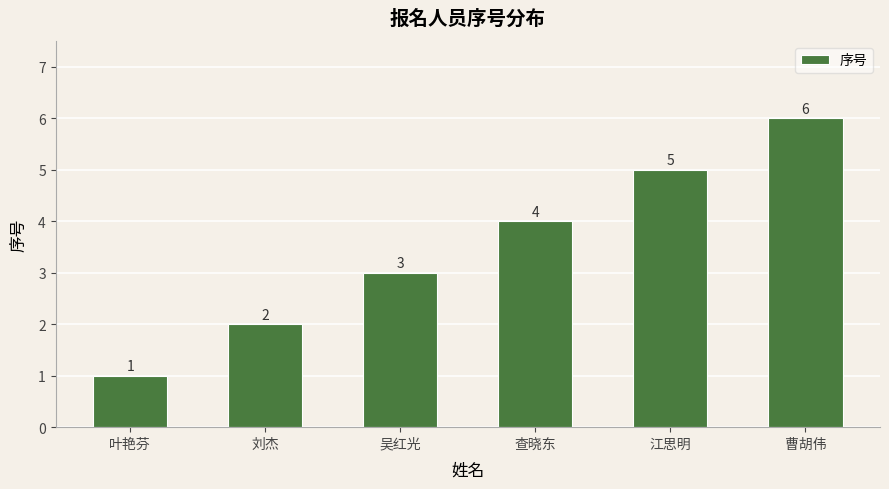

What is the maximum value shown in the chart?

6